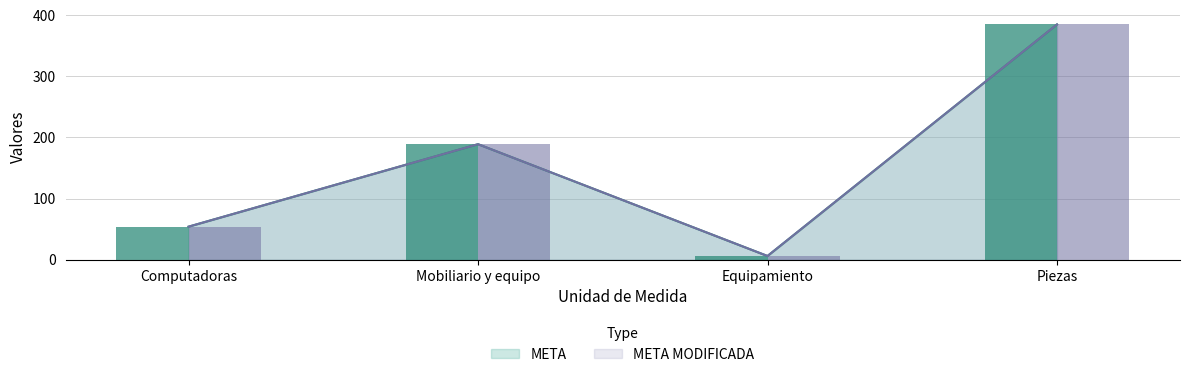

How many META values are between 54 and 385?

3